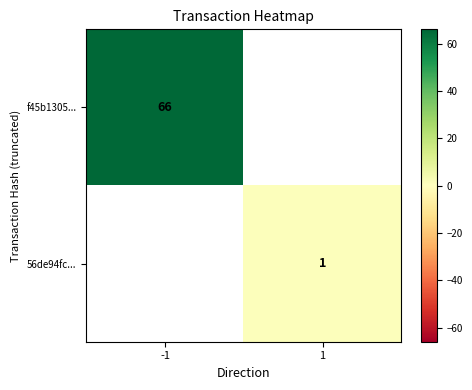

How many data points does each series have?

2